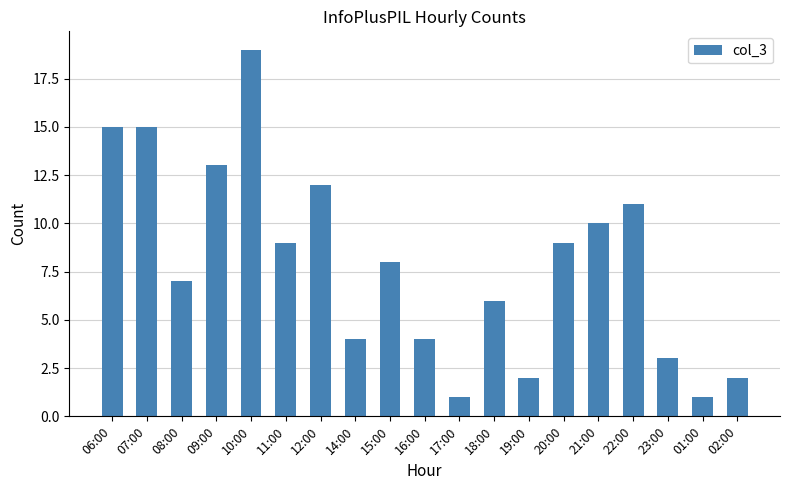

What is the change in value from 08:00 to 02:00?

-5